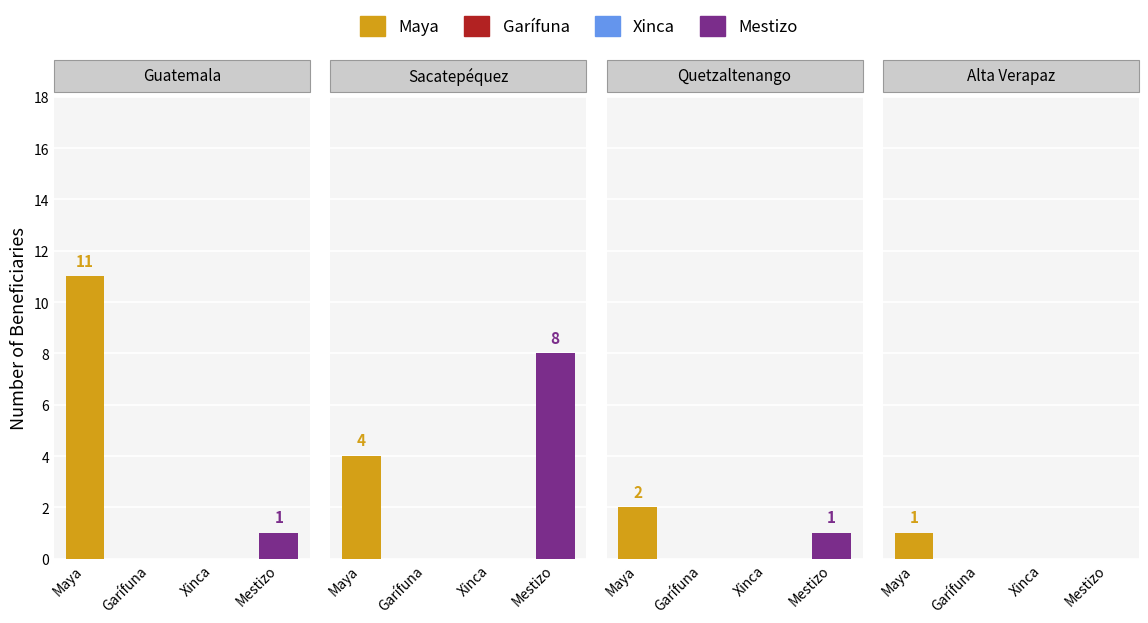

Is the value of Garífuna at 1 greater than the value of Mestizo at 3?

No